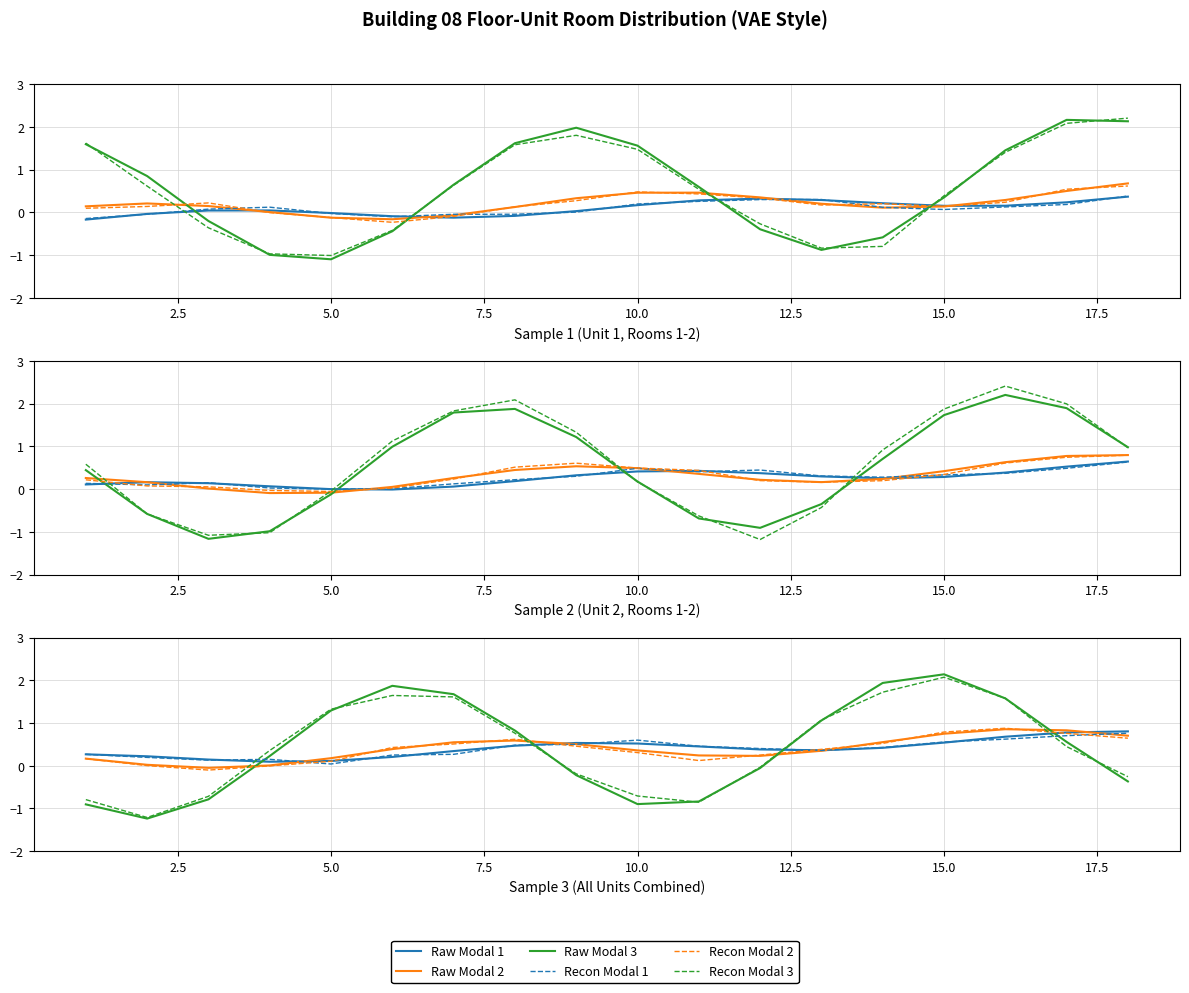

What is the difference between the highest and lowest values at 15.0?

1.6